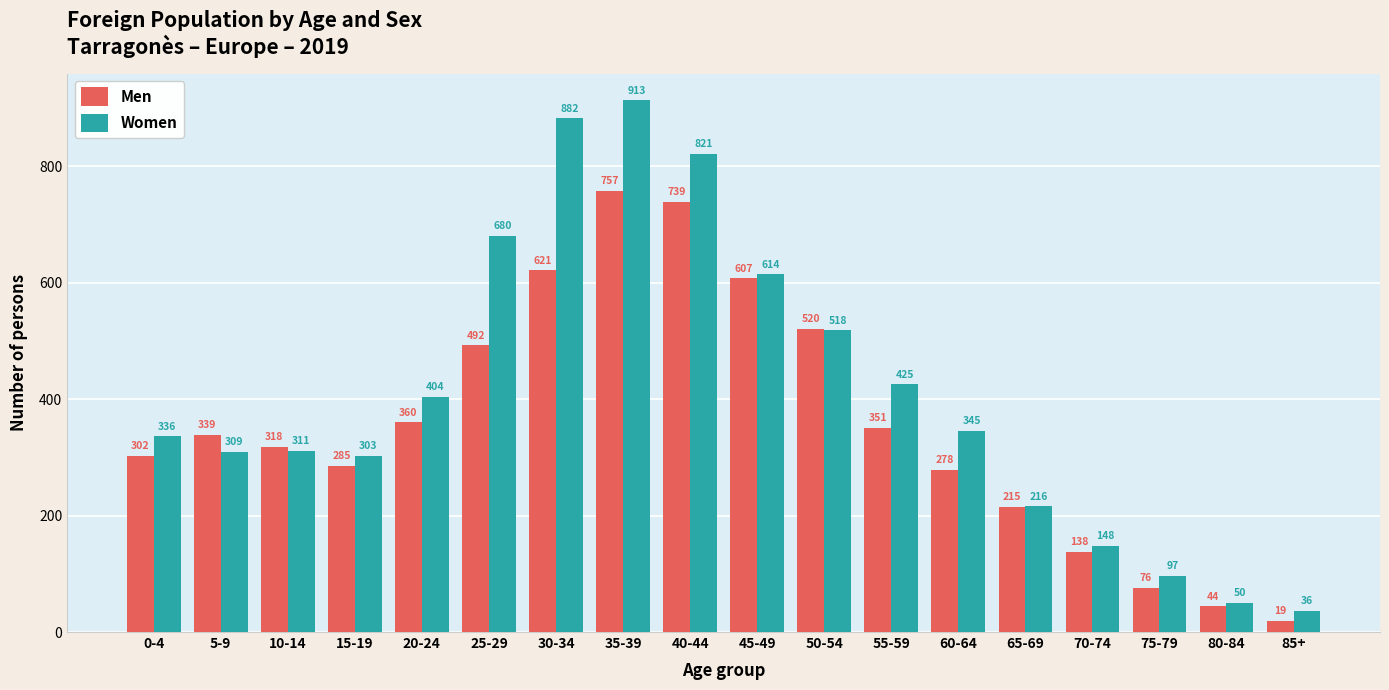

Which category has the lowest value in the Women series?

85+